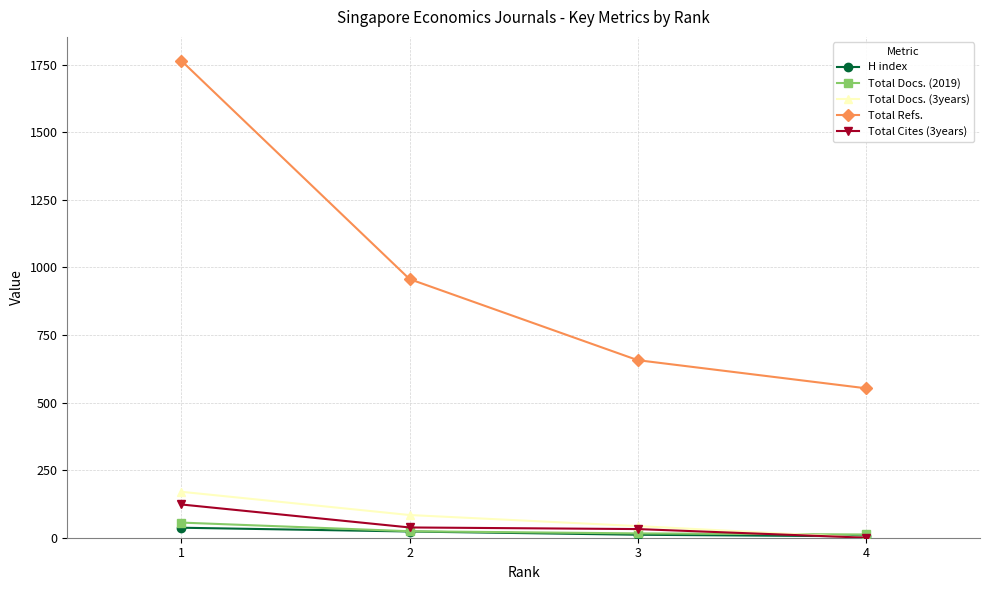

How many lines are shown in the chart?

5